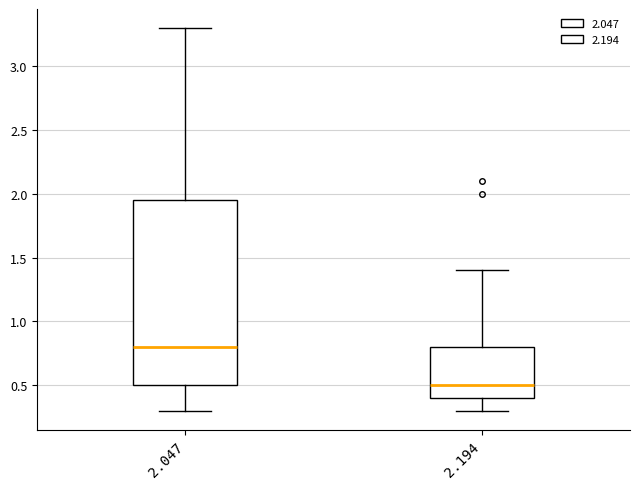

Which box has the lowest median line?

2.194